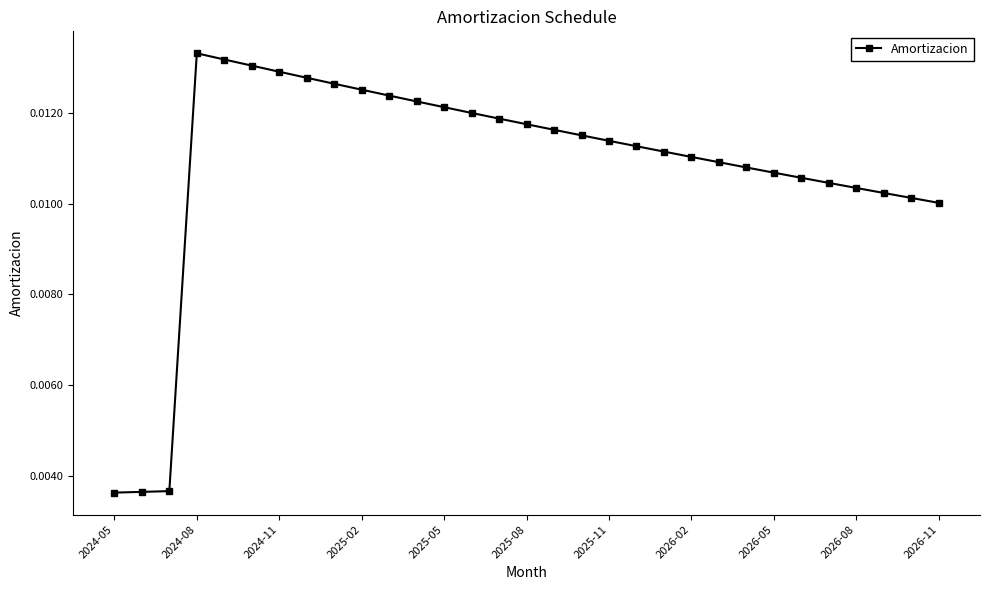

What is the sum of all values?

0.3